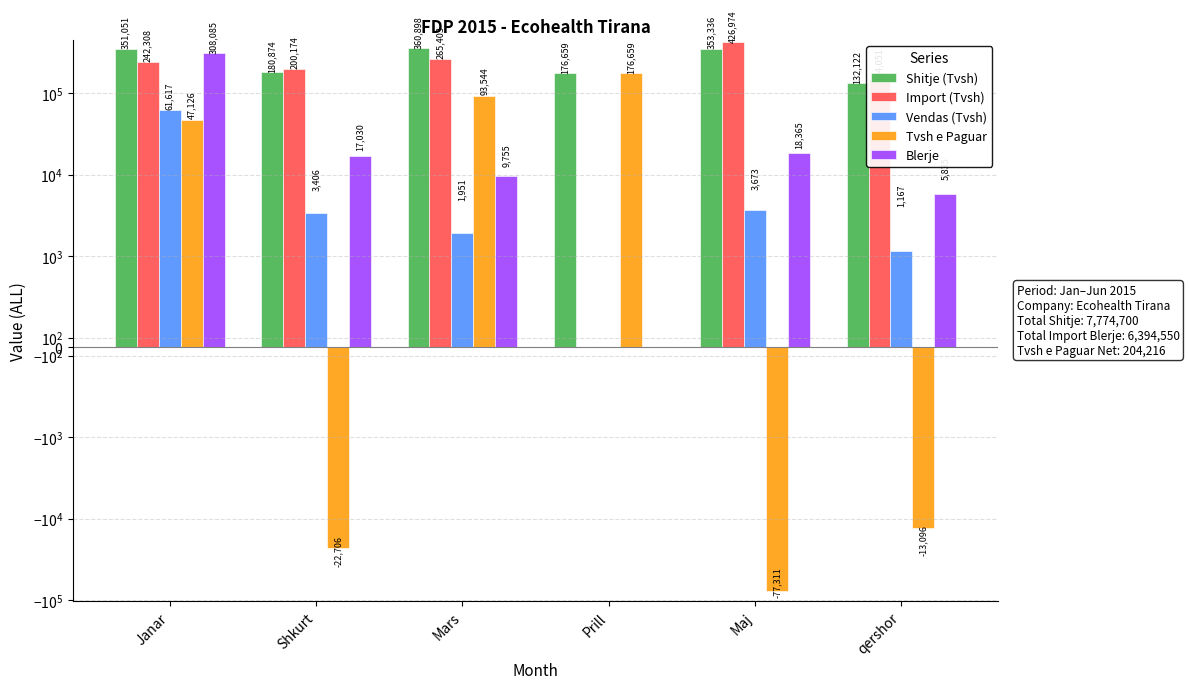

Is the value of Tvsh e Paguar at Mars greater than the value of Import (Tvsh) at Shkurt?

No